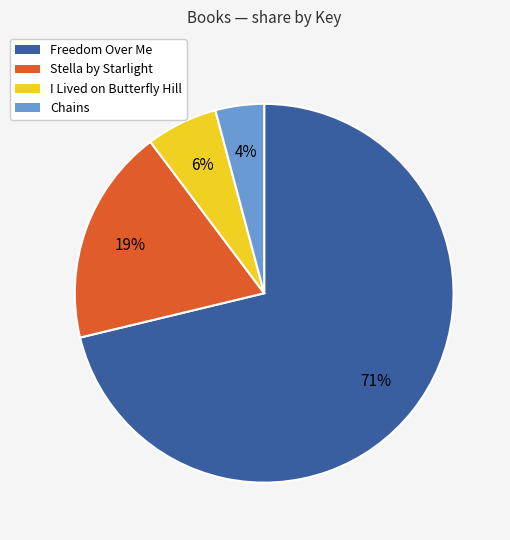

Which category accounts for the majority?

Freedom Over Me